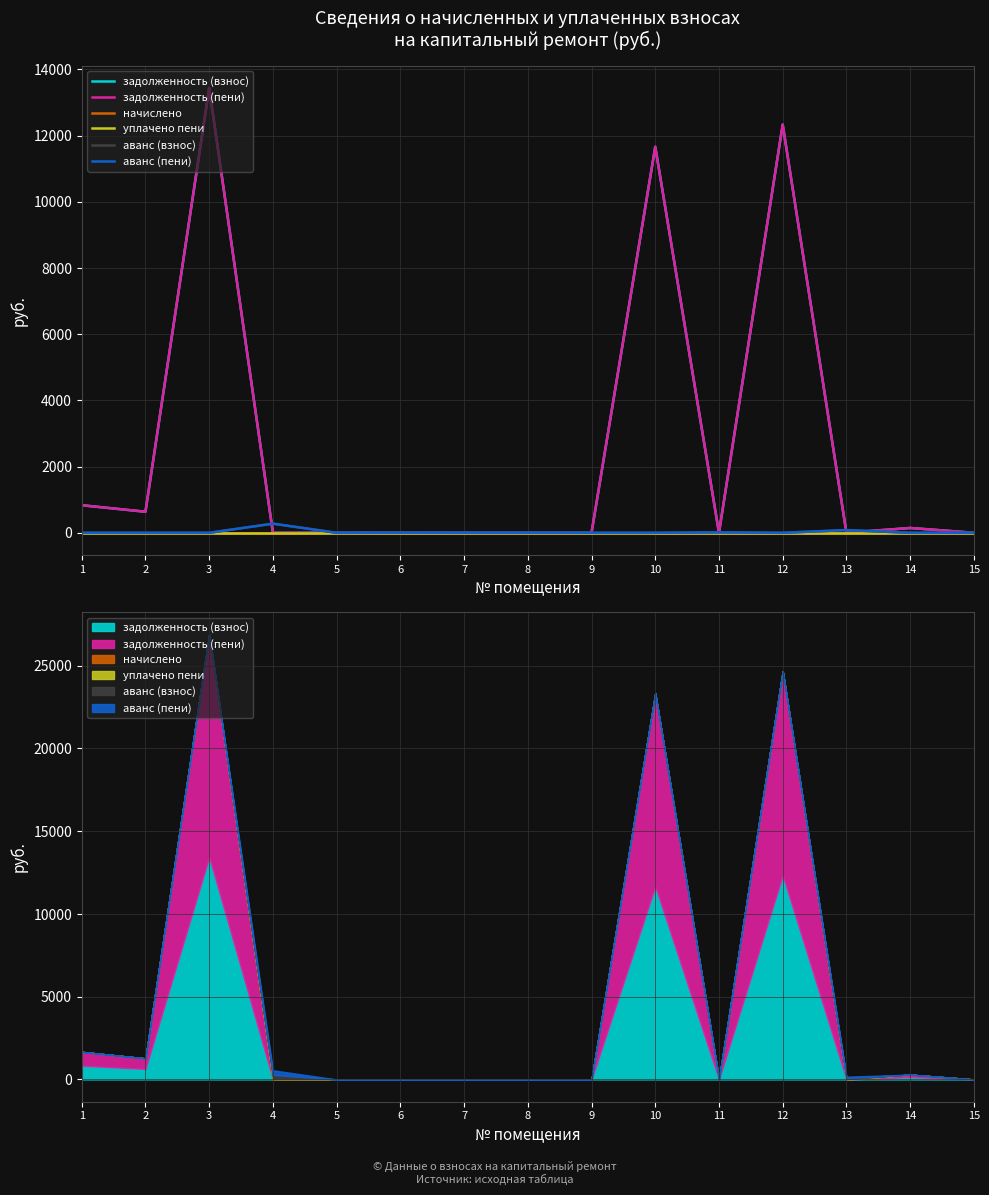

True or false: задолженность (взнос) and уплачено пени cross at least once.

False